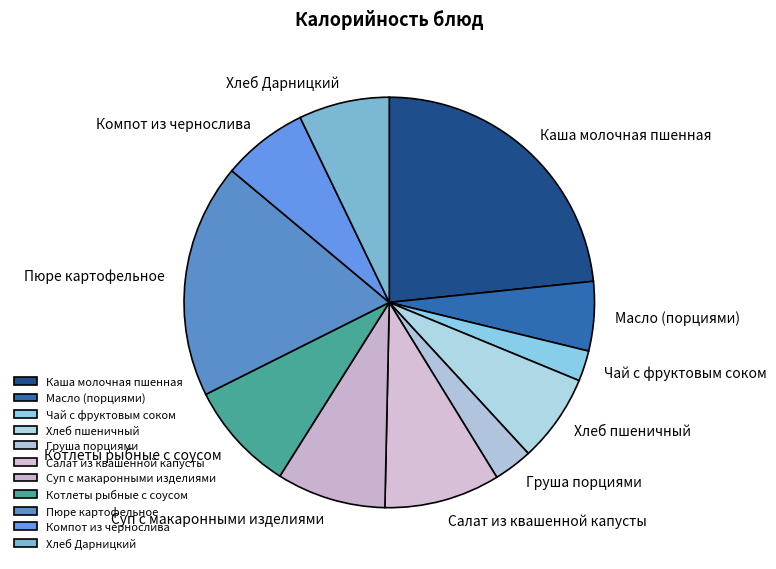

Approximately how many times larger is the value at Чай с фруктовым соком compared to Пюре картофельное?

0.1